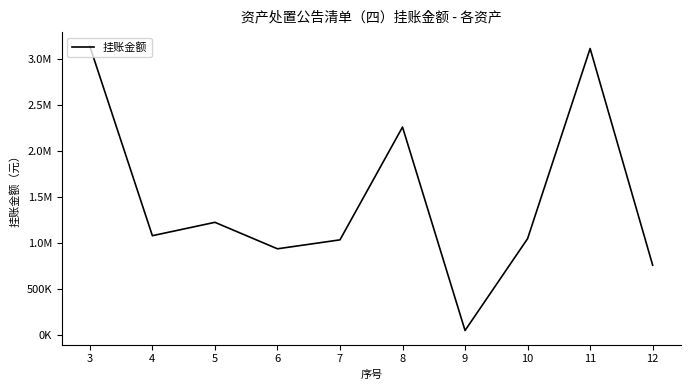

What is the ratio of the value at 12 to the value at 5?

0.6